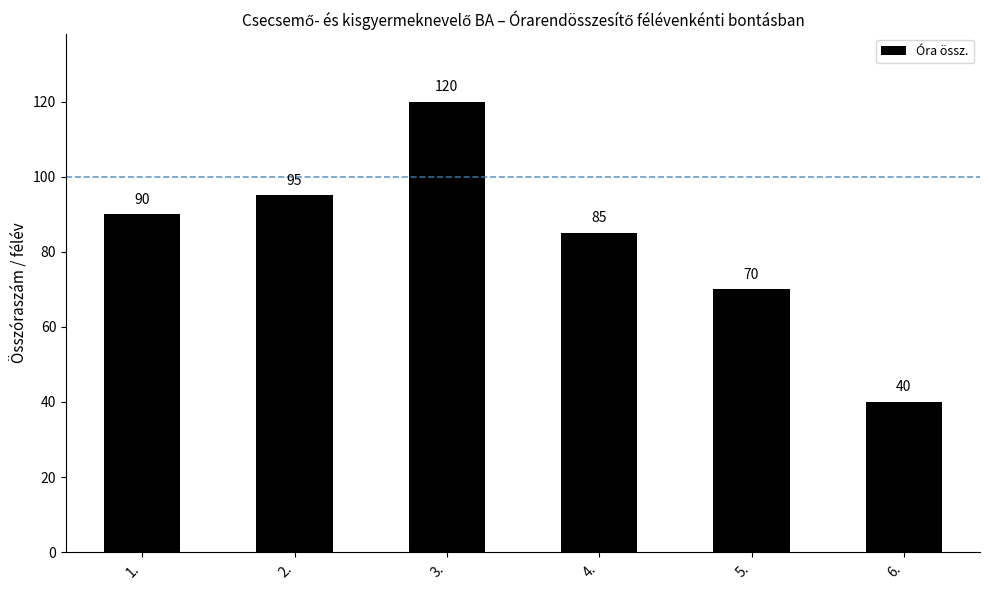

What is the average value?

83